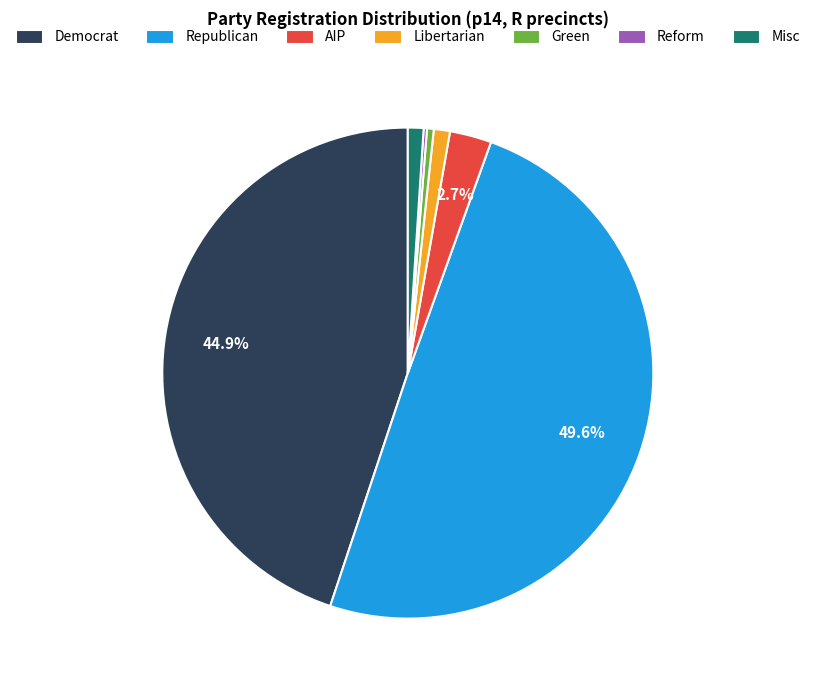

Does Misc represent more than half of the total?

No